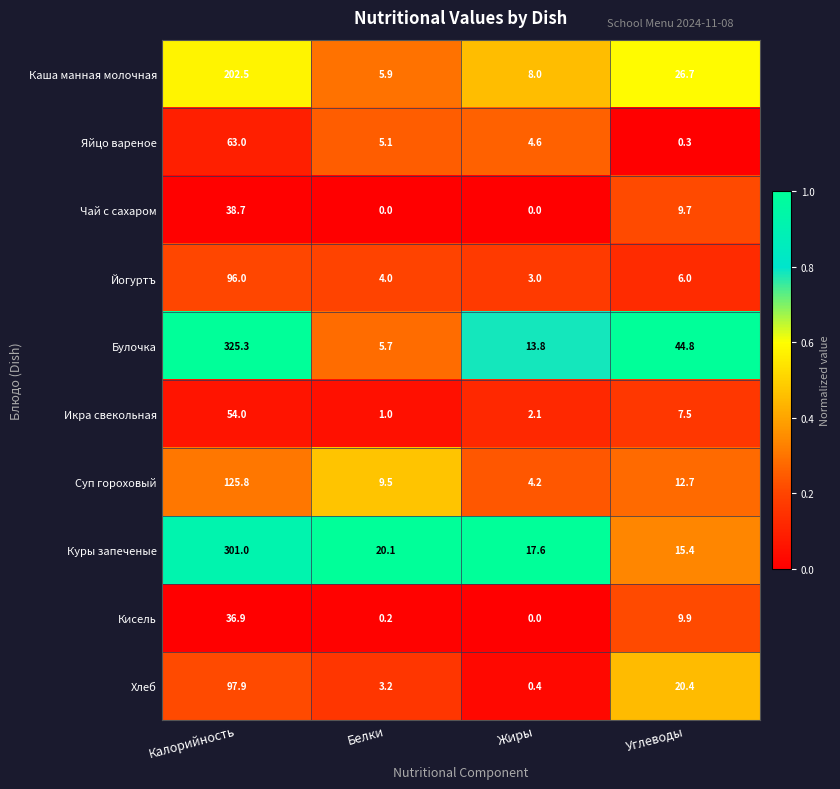

How many distinct data groups are displayed?

10